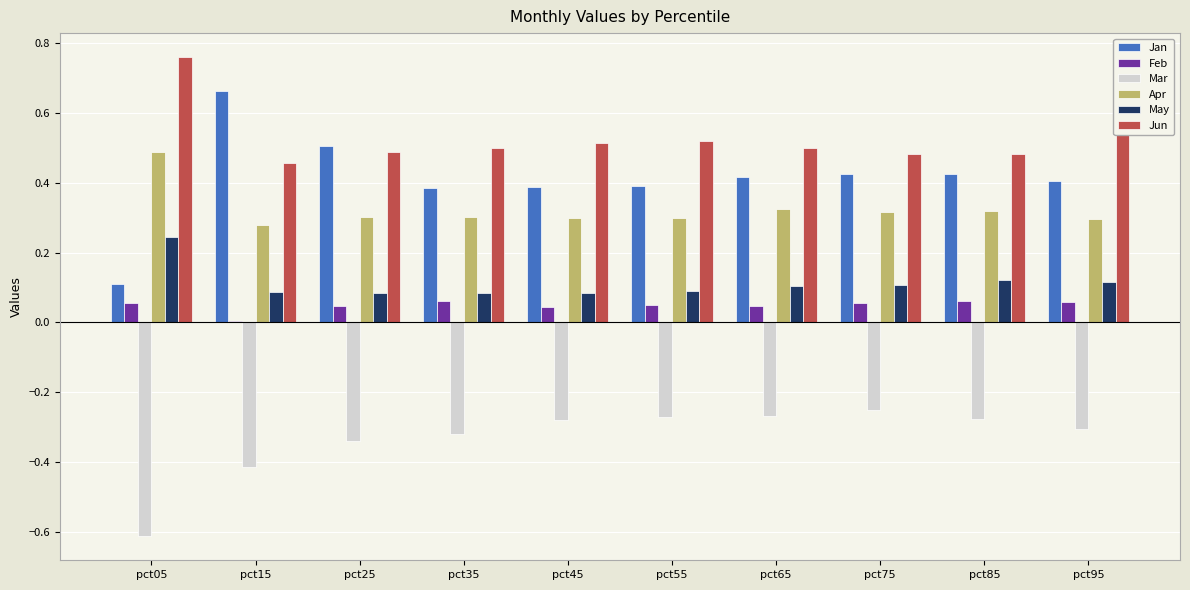

What is the total value across all series at pct65?

1.1